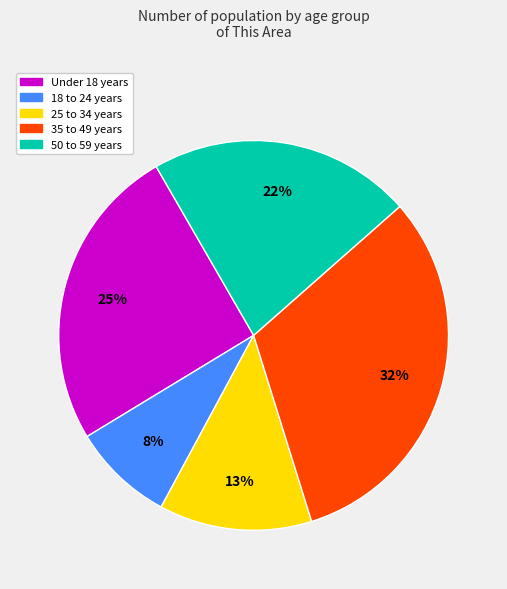

Is there a majority slice in this chart?

No